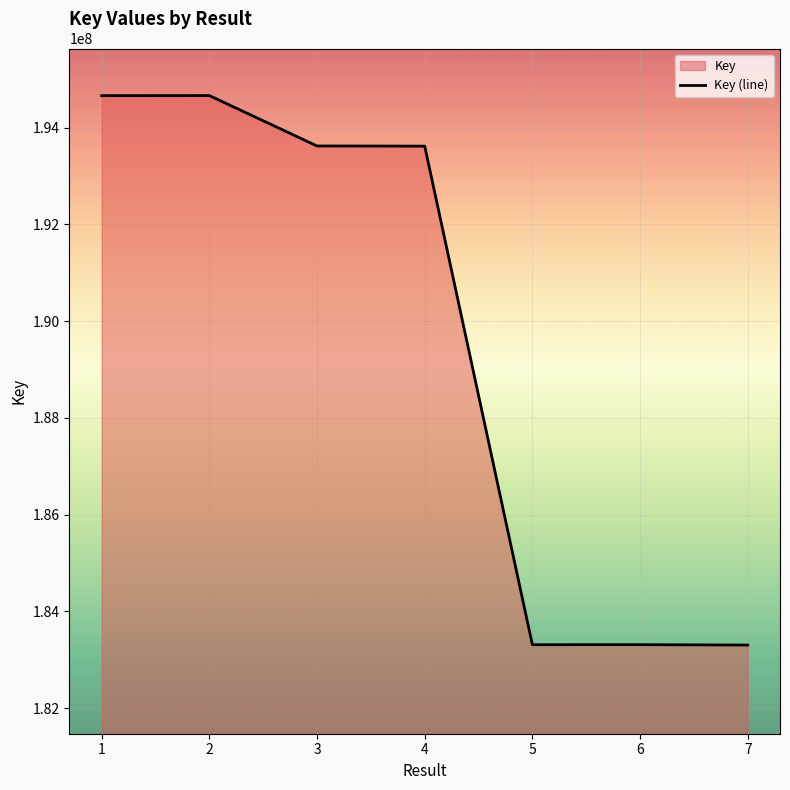

True or false: the data has more than 0 interior local peaks.

True